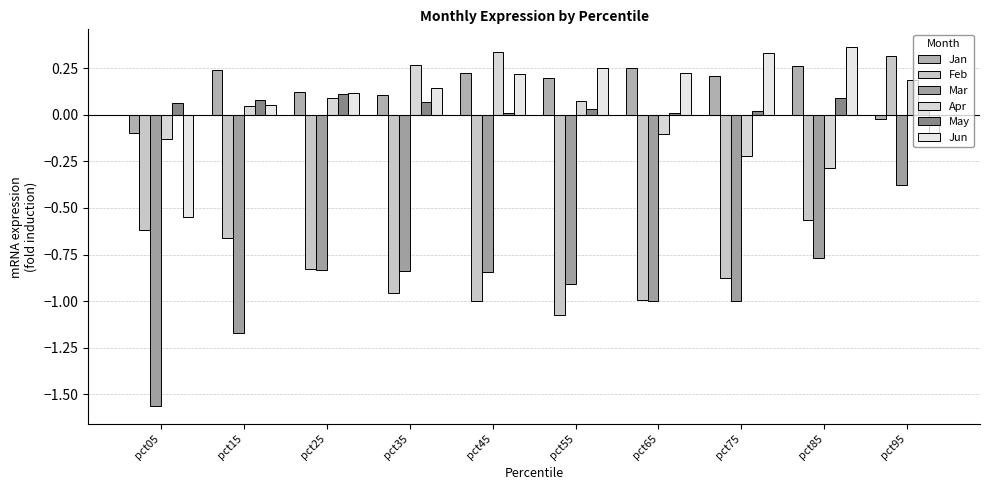

Which series has the largest total across all categories?

Jan